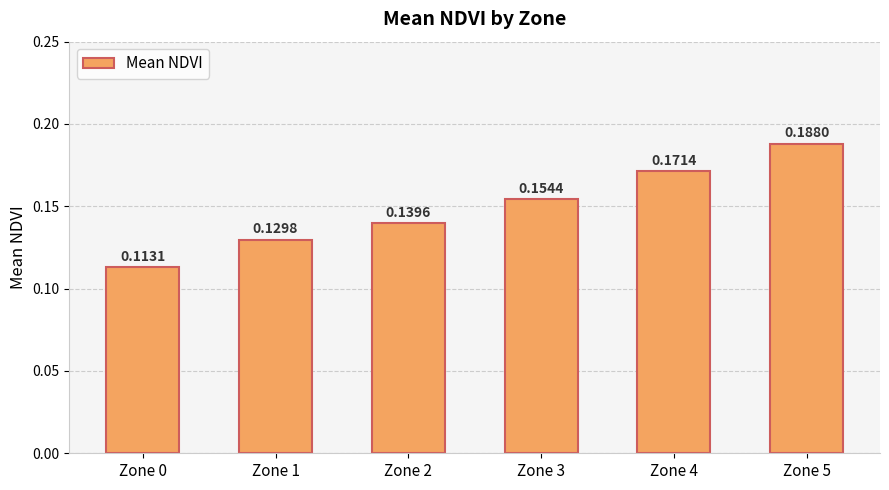

What is the sum of the values at Zone 5 and Zone 1?

0.3